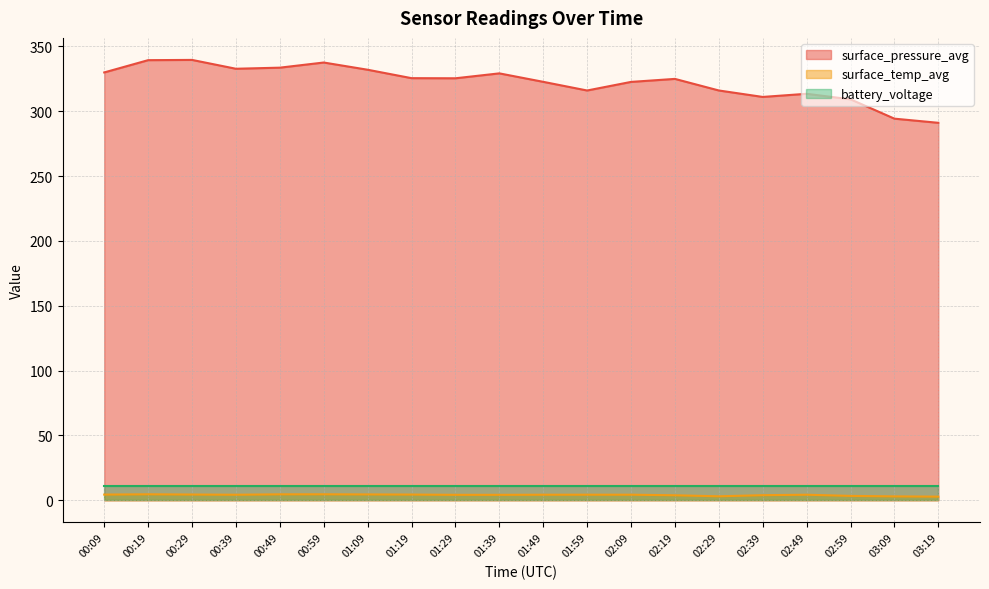

What is the total value across all series at 01:49?

337.9